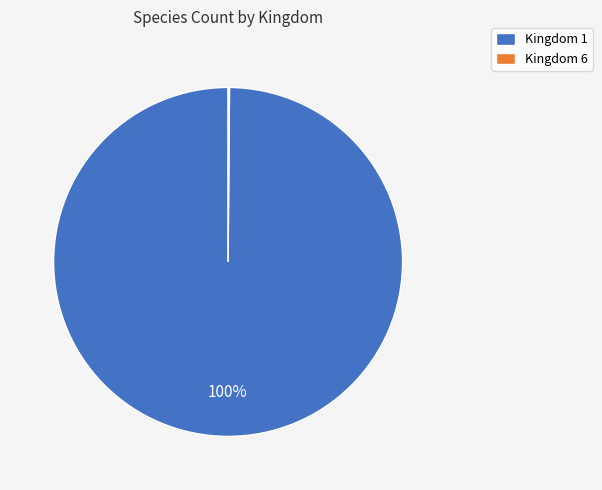

Does Kingdom 1 represent more than half of the total?

Yes